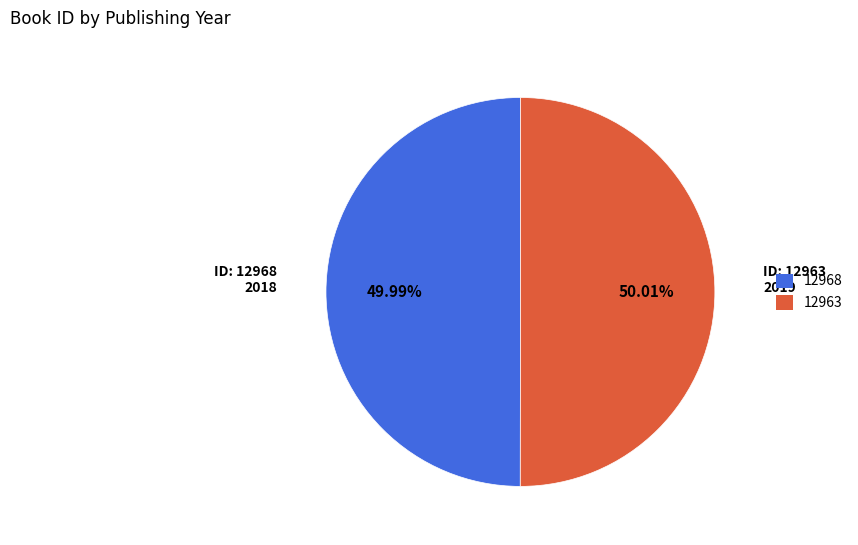

True or false: 12968 accounts for 58% of the total.

False